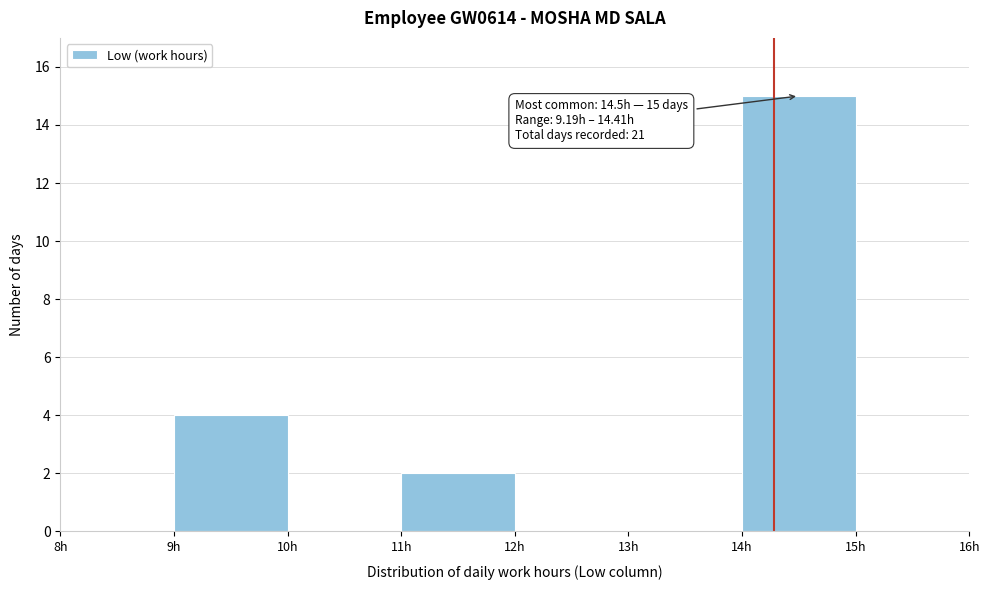

Which range on the x-axis has the tallest bar?

14 to 15